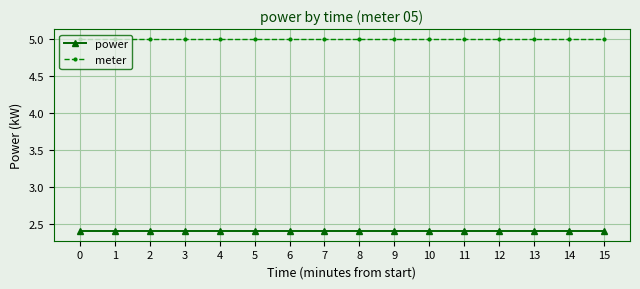

What is the approximate value of power at 15?

2.4